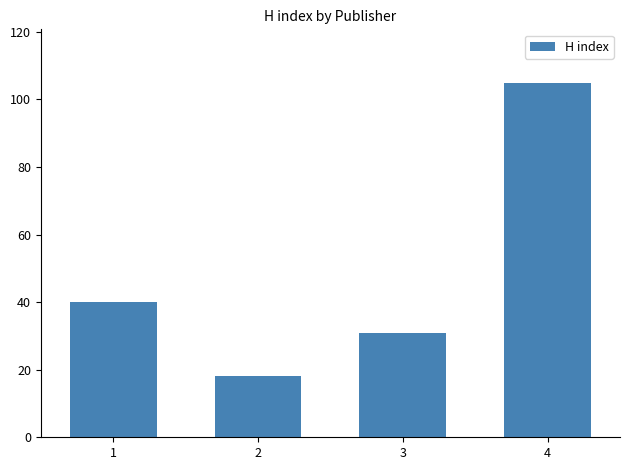

Rank the categories by value from lowest to highest.

2, 3, 1, 4